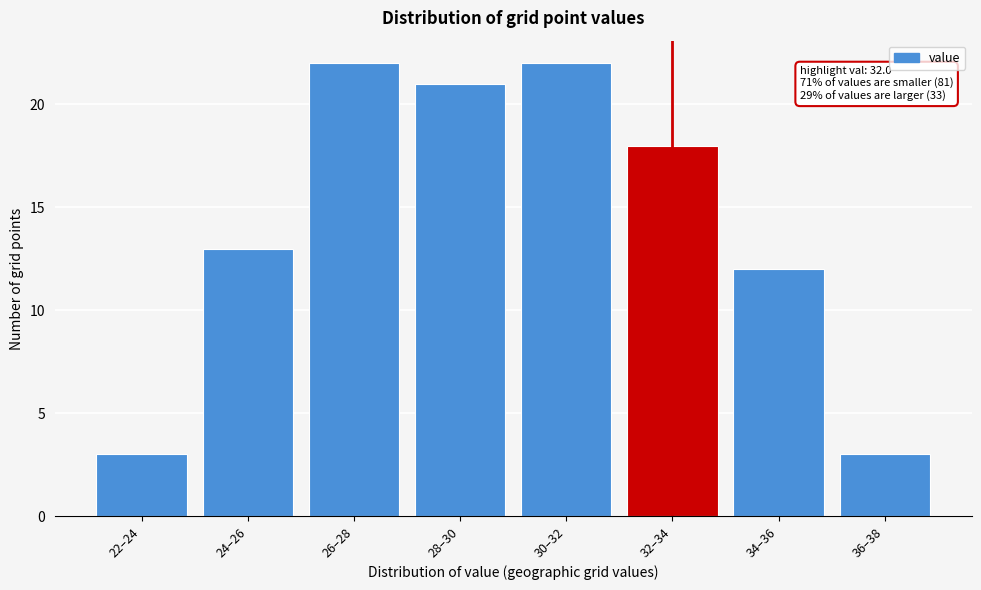

Reading left to right, what are all the values shown in this chart?

3	13	22	21	22	18	12	3